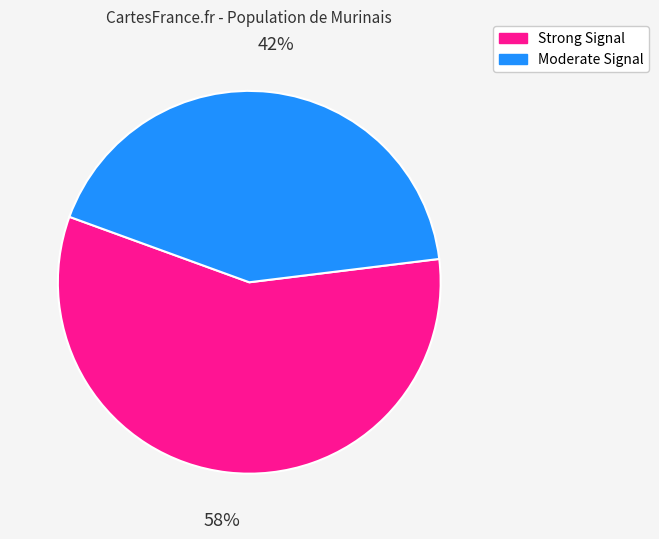

Does any single category account for the majority?

Yes